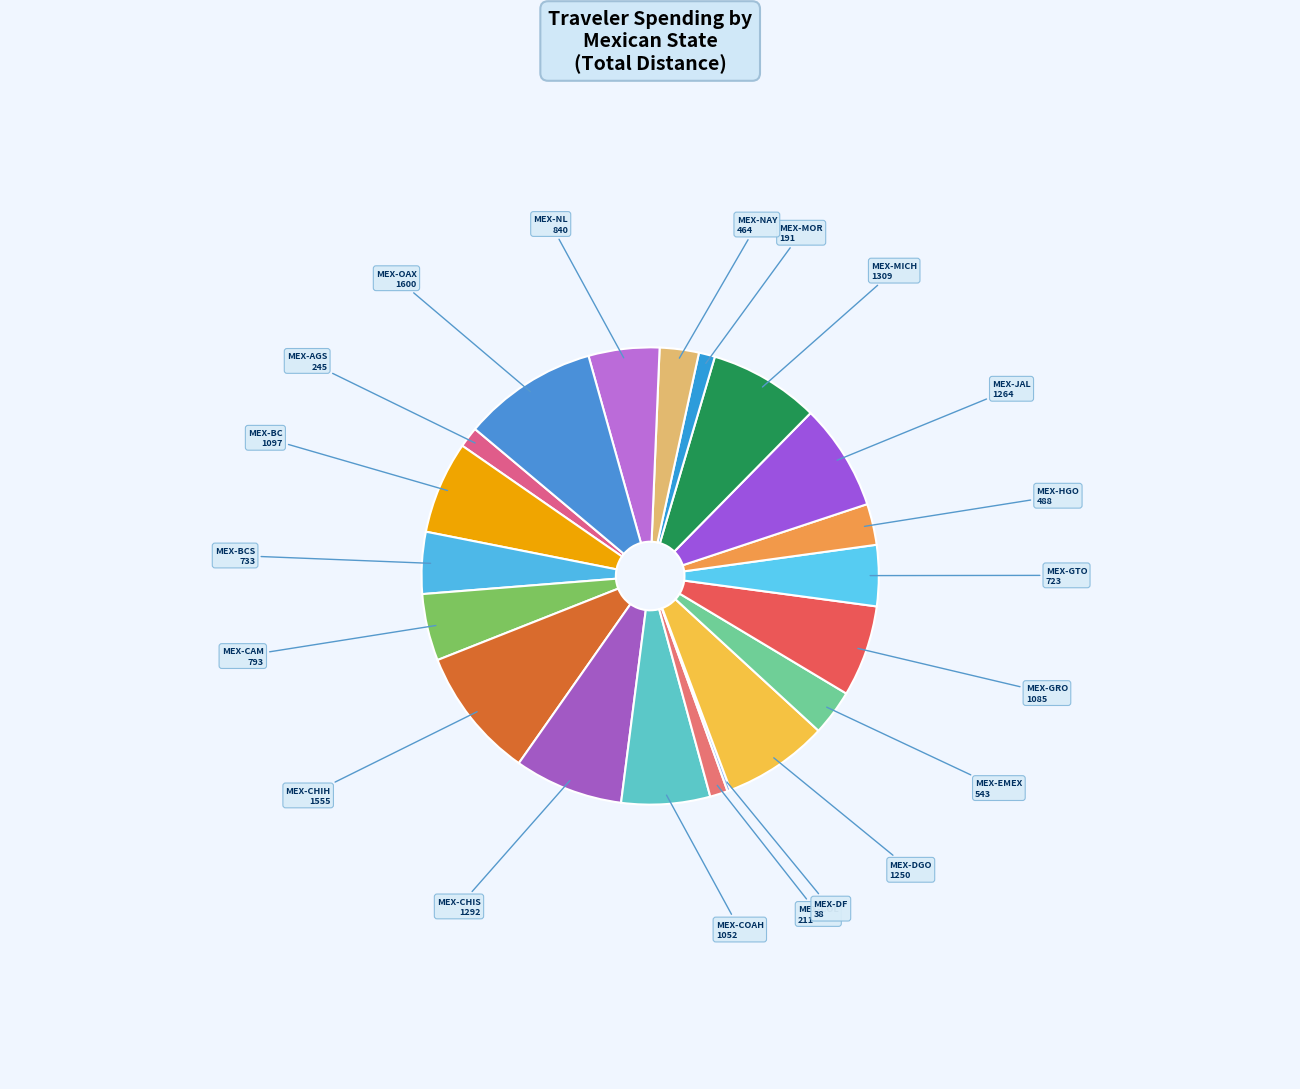

Do MEX-CAM and MEX-JAL together represent more than half of the pie?

No